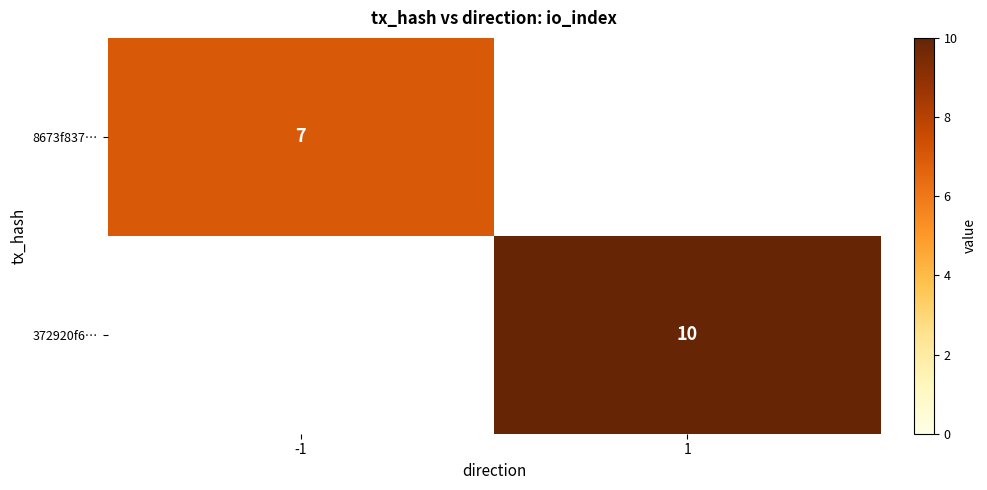

How many categories are shown in the chart?

2